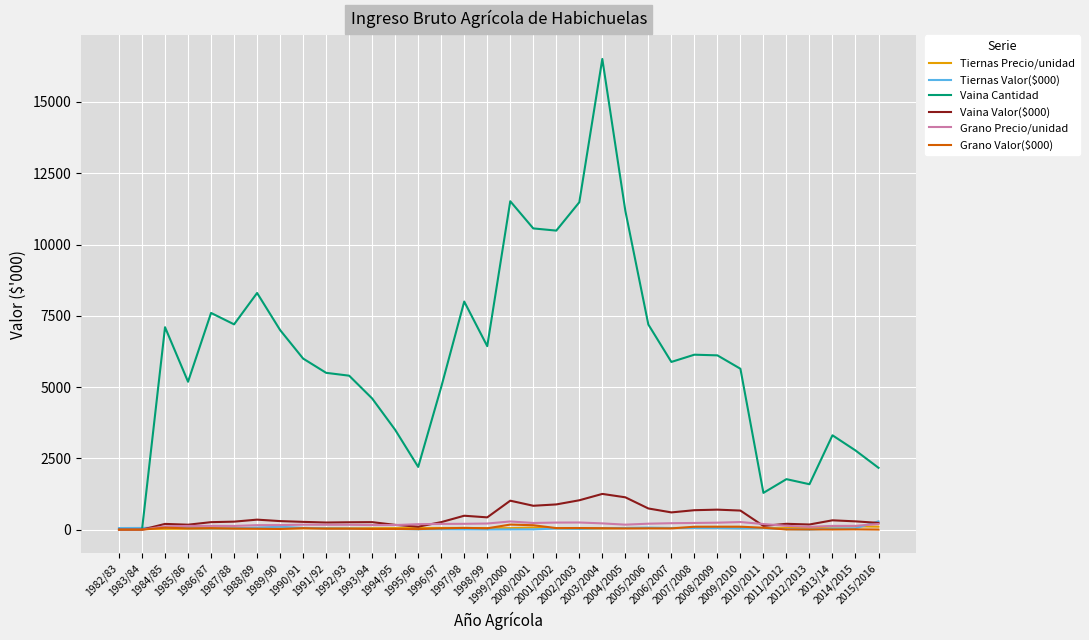

What is the average value of the Tiernas Precio/unidad series?

56.1